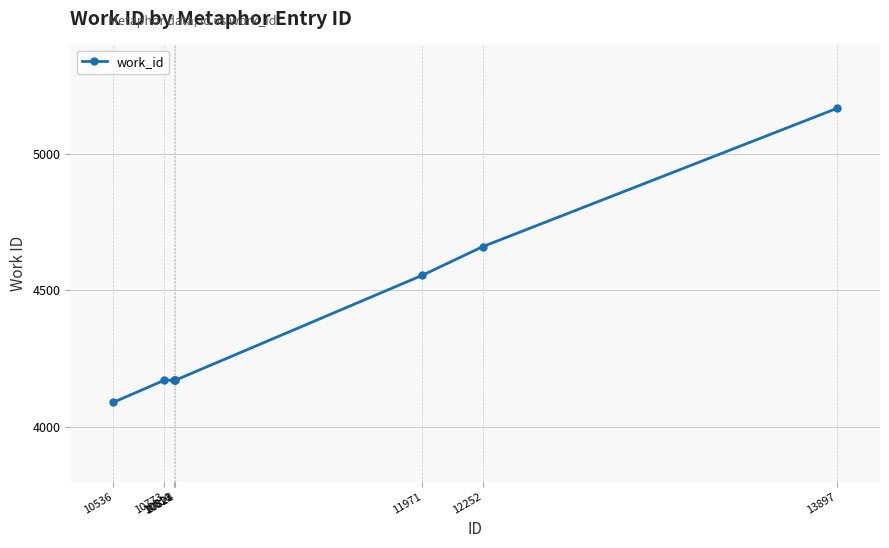

The value at 10773 is 4171. True or false?

True